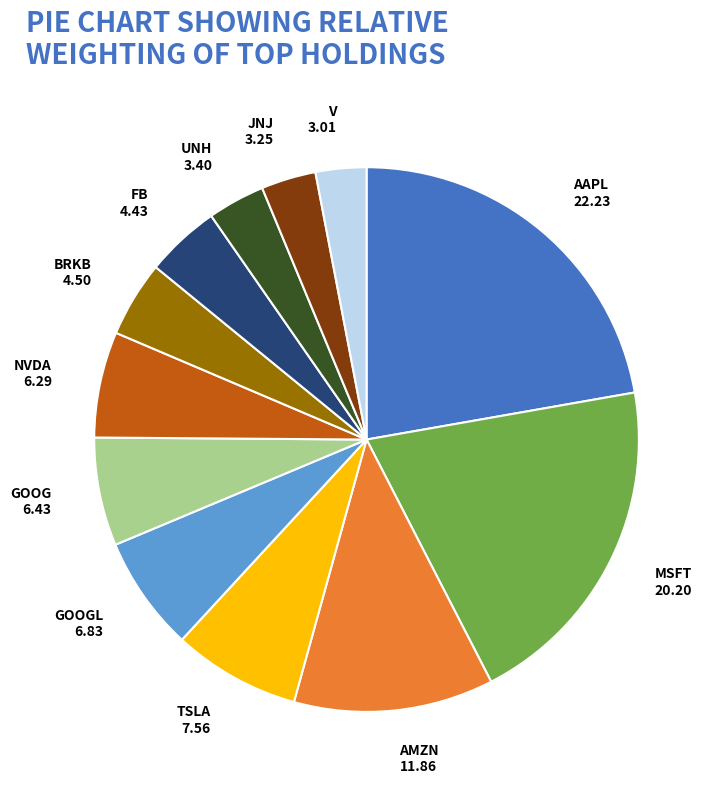

How many segments does this pie chart have?

12